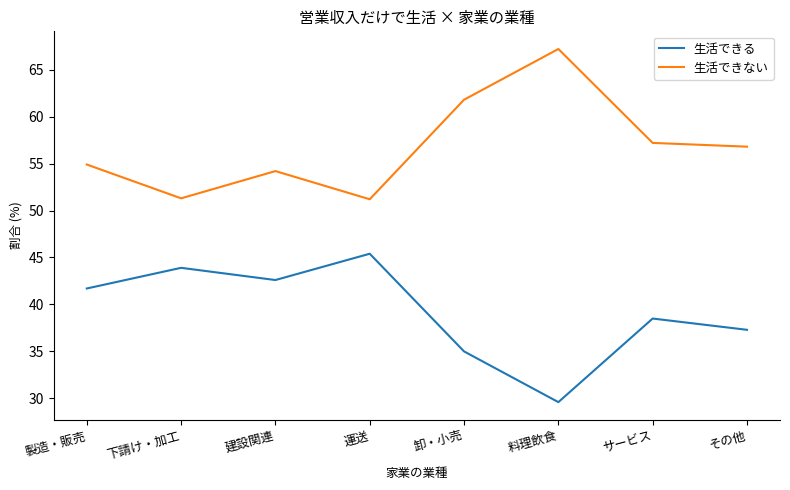

Is it true that 生活できない equals 54.9 at 製造・販売?

True